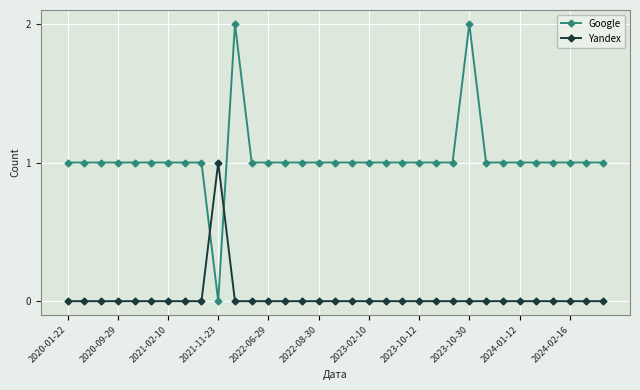

True or false: Google has more than 1 points higher than both neighbors.

True